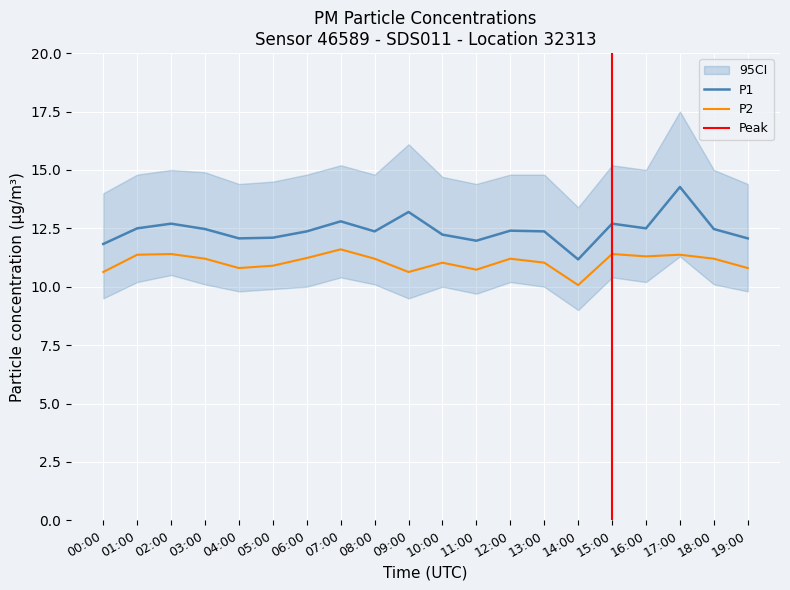

List the series in order of their overall mean, lowest first.

P2, P1